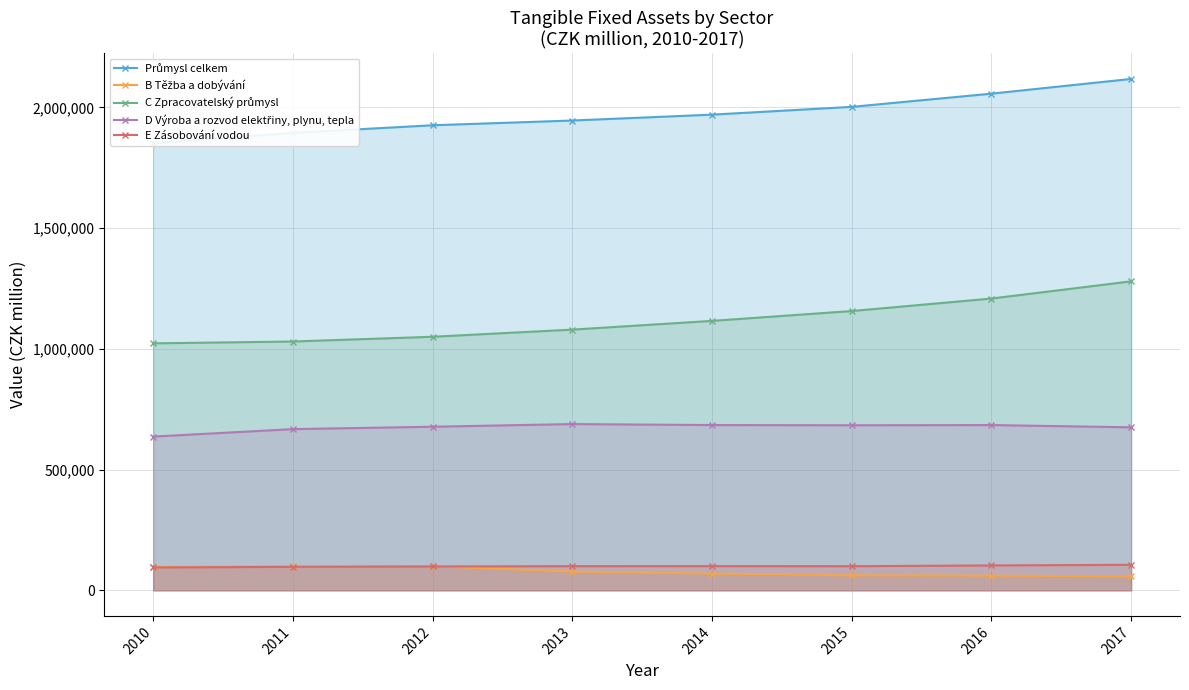

True or false: Průmysl celkem has a value of 1926085 at 2012.

True